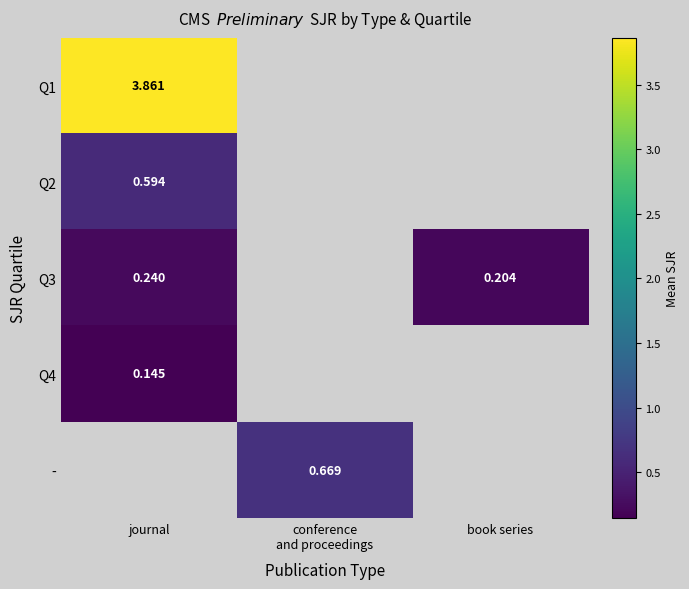

True or false: Q4 has a value of 0.1 at journal.

False